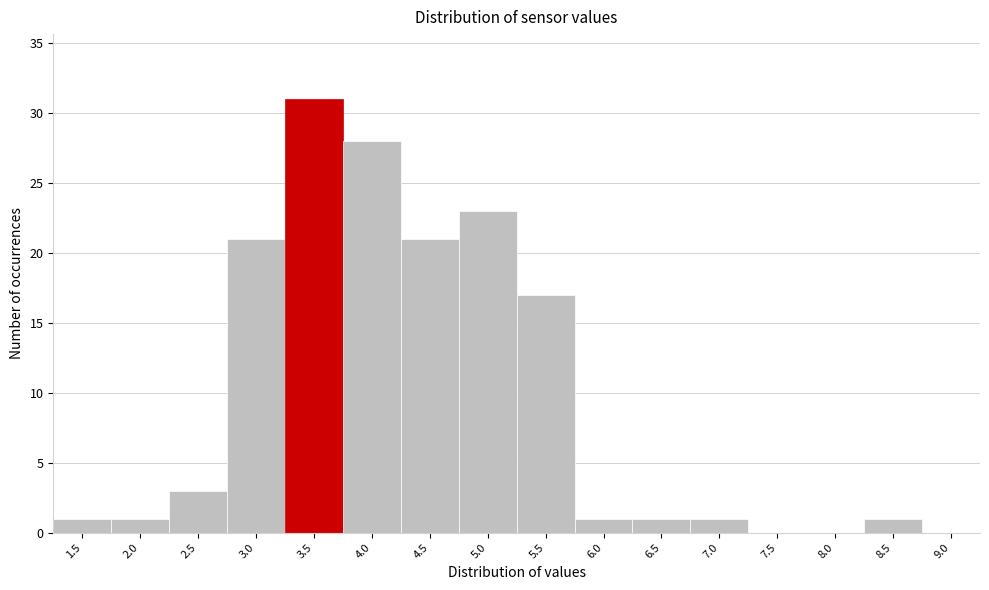

Reading left to right, extract all data points from this chart.

1.5=1	2.0=1	2.5=3	3.0=21	3.5=31	4.0=28	4.5=21	5.0=23	5.5=17	6.0=1	6.5=1	7.0=1	7.5=0	8.0=0	8.5=1	9.0=0